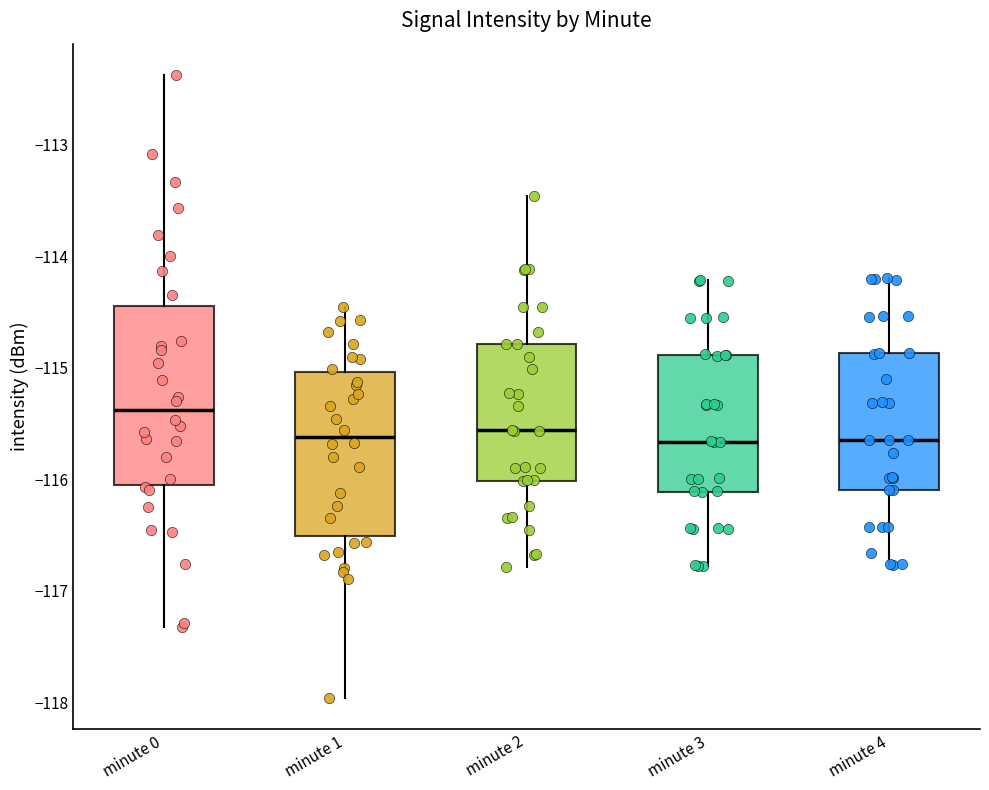

Which box is the tallest, from its lower edge to its upper edge?

minute 0